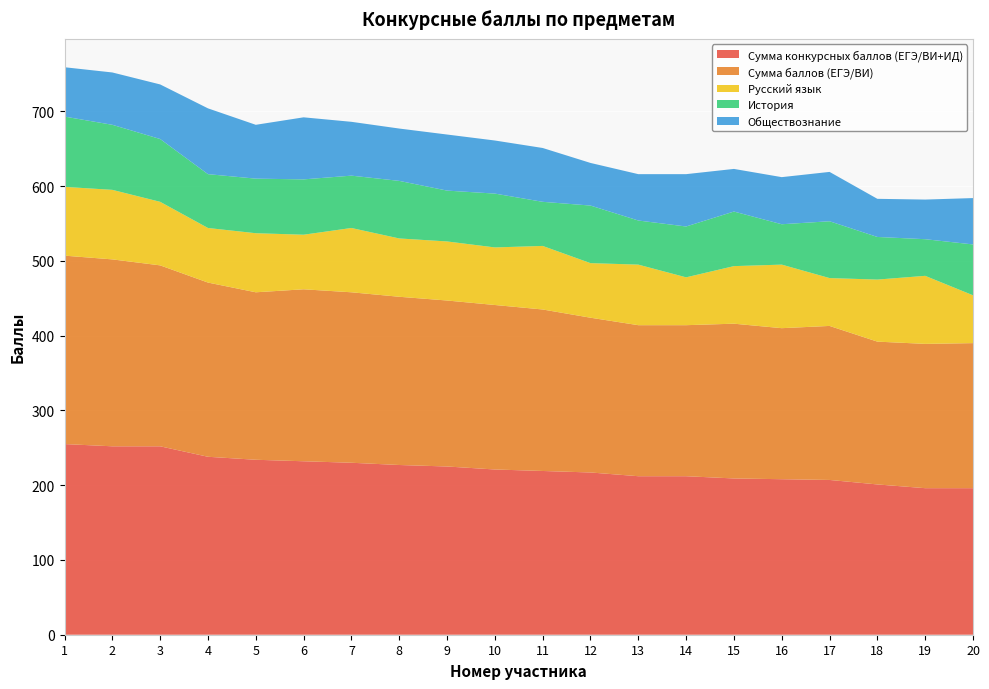

Reading right to left, transcribe all the data shown in this chart.

Сумма конкурсных баллов (ЕГЭ/ВИ+ИД): 196	196	201	207	208	209	212	212	217	219	221	225	227	230	232	234	238	252	252	255
Сумма баллов (ЕГЭ/ВИ): 194	193	191	206	202	207	202	202	207	216	220	222	225	228	230	224	233	242	250	252
Русский язык: 64	91	83	64	85	77	64	81	73	85	77	79	78	86	73	79	73	85	93	92
История: 68	49	57	76	54	73	68	59	77	59	72	68	77	70	74	73	72	84	87	94
Обществознание: 62	53	51	66	63	57	70	62	57	72	71	75	70	72	83	72	88	73	70	66